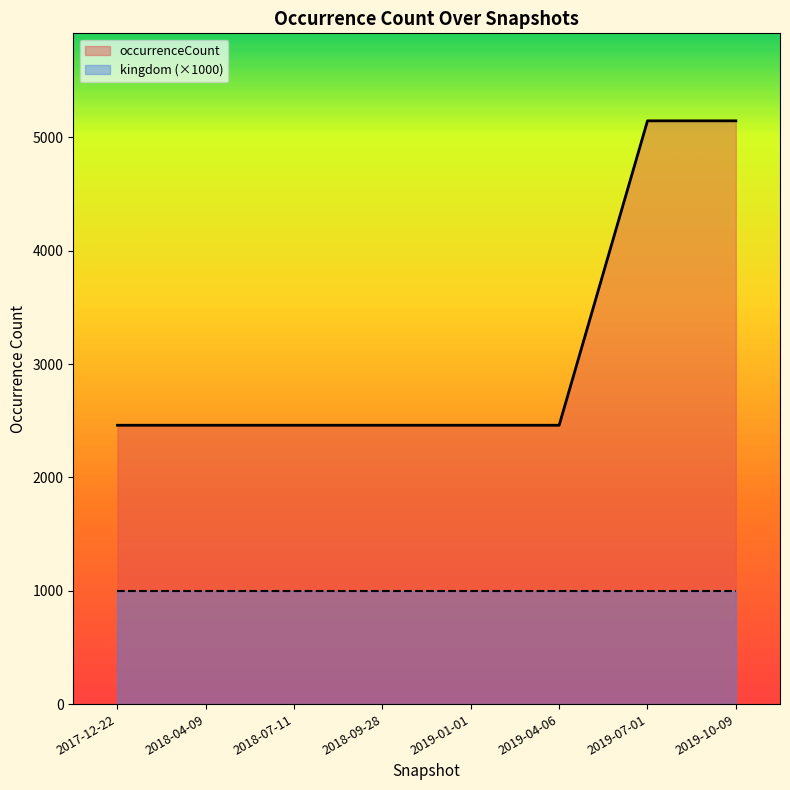

Rank the categories by value from highest to lowest.

2019-07-01, 2019-10-09, 2017-12-22, 2018-04-09, 2018-07-11, 2018-09-28, 2019-01-01, 2019-04-06